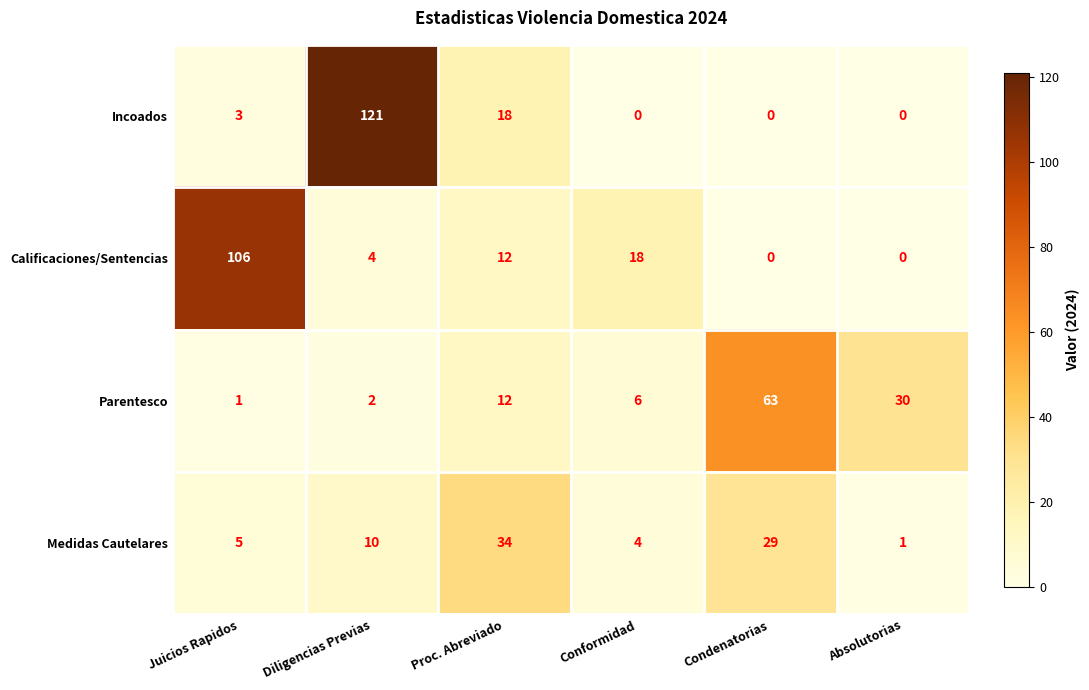

What is the total value across all series at Absolutorias?

31